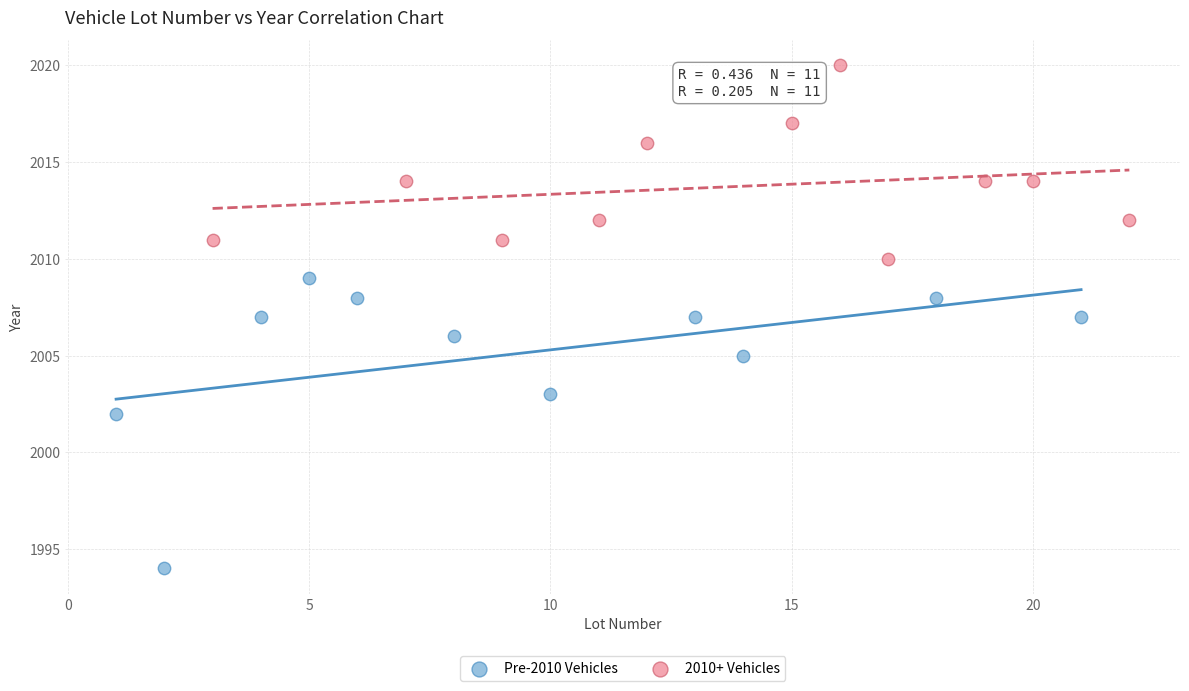

Which series has the widest spread of Y values?

Pre-2010 Vehicles